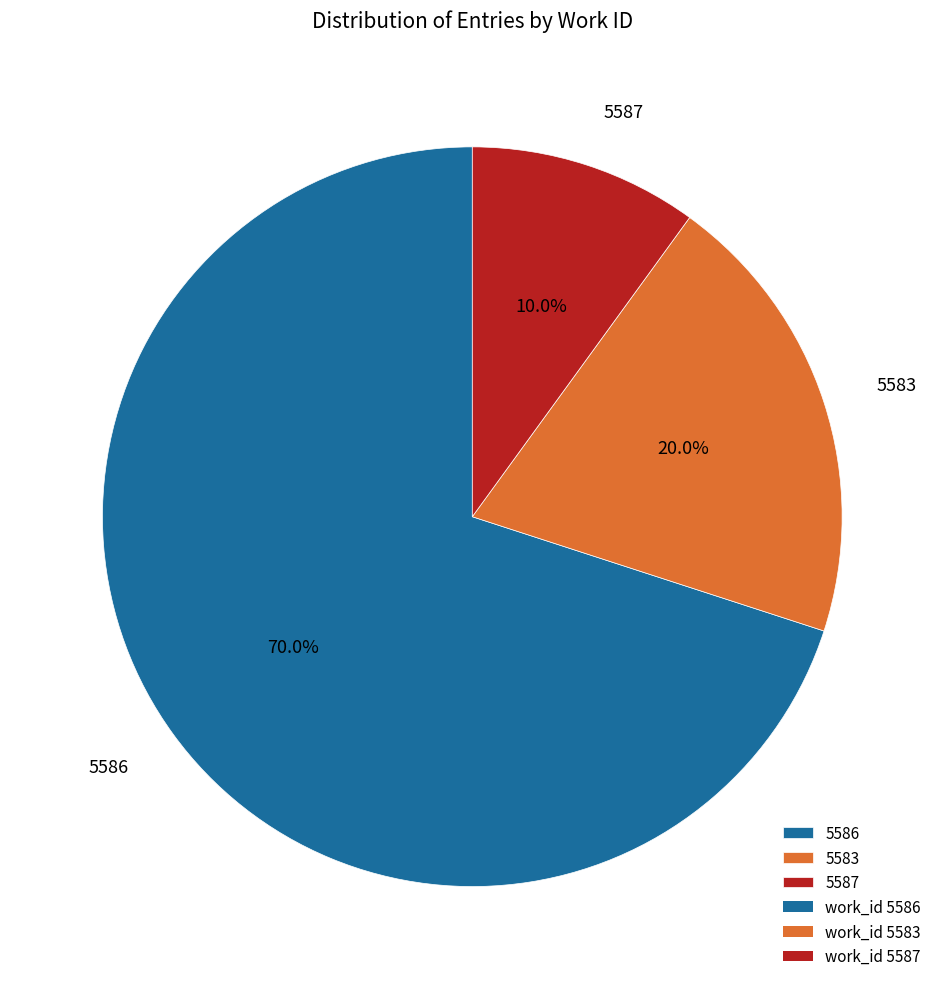

Is the sum of 5583 and 5586 greater than half?

Yes